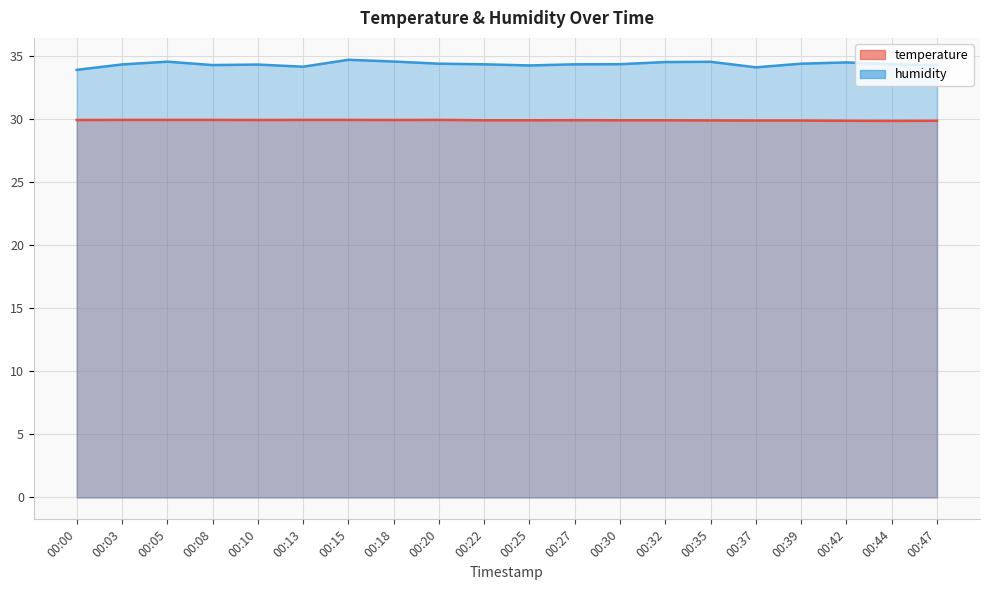

The humidity series shows 34.7 at 00:15. True or false?

True